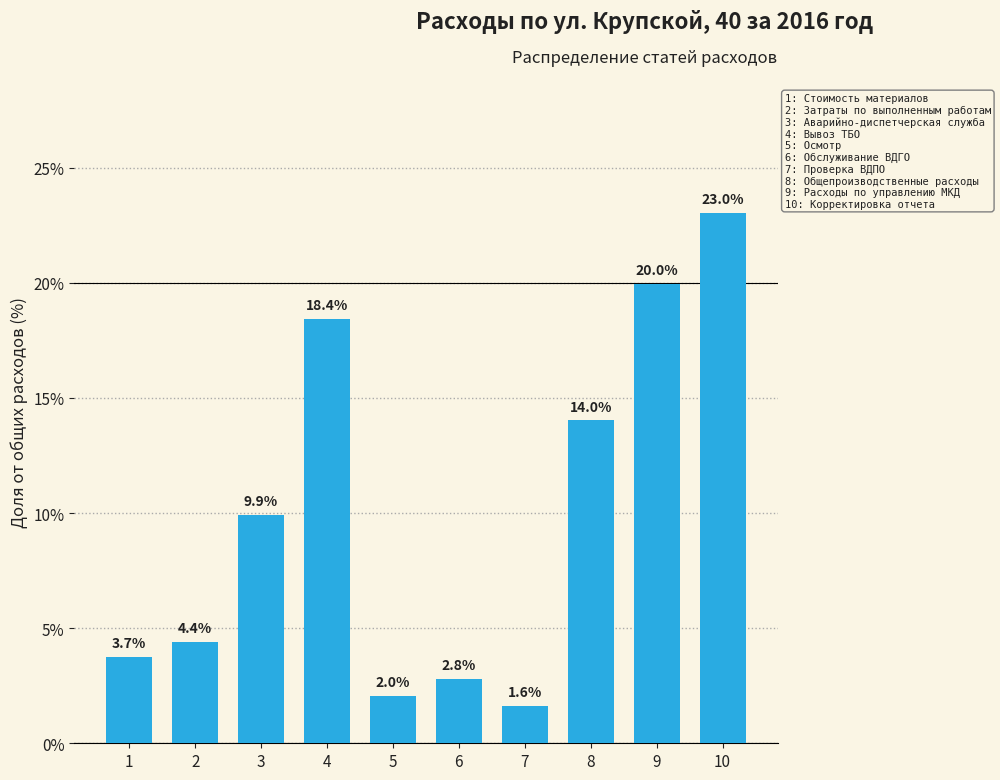

Reading right to left, what are all the values shown in this chart?

10=23.0	9=20.0	8=14.0	7=1.6	6=2.8	5=2.0	4=18.4	3=9.9	2=4.4	1=3.7